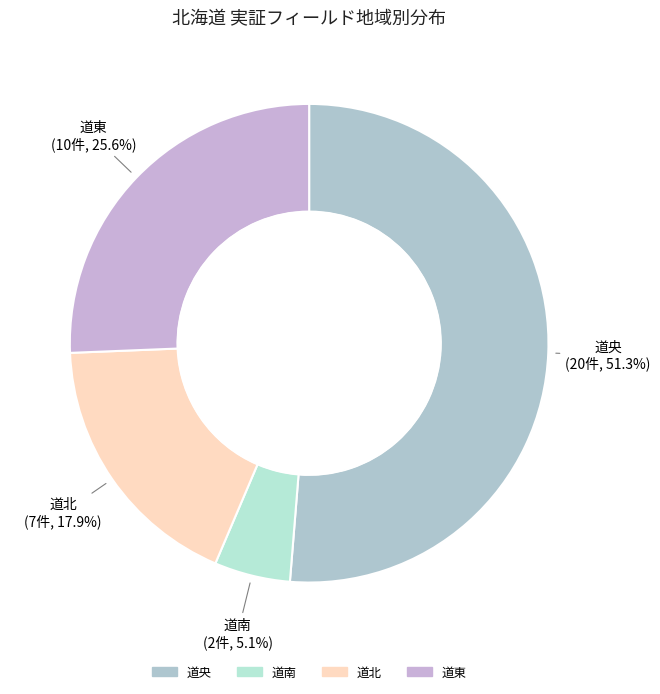

How many slices are in this pie chart?

4